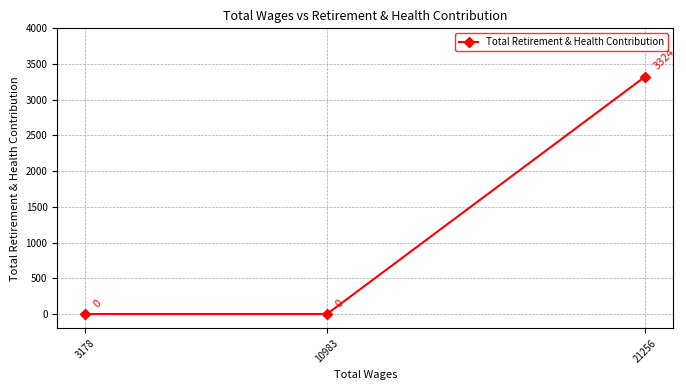

What is the sum of all values?

3324